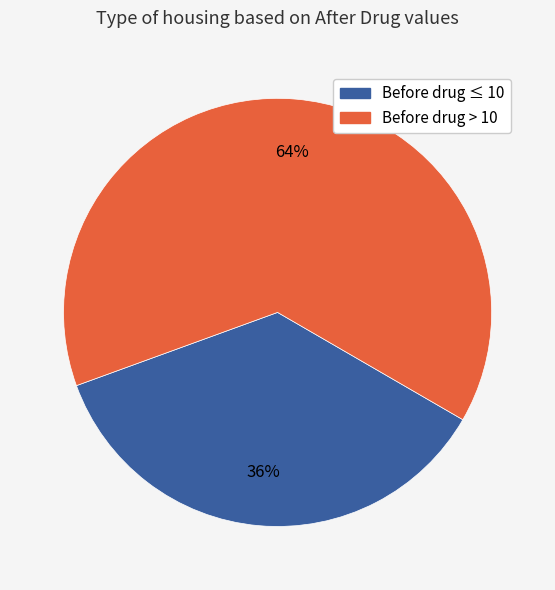

To the nearest percent, what is the difference between the largest and smallest slice percentages?

28%